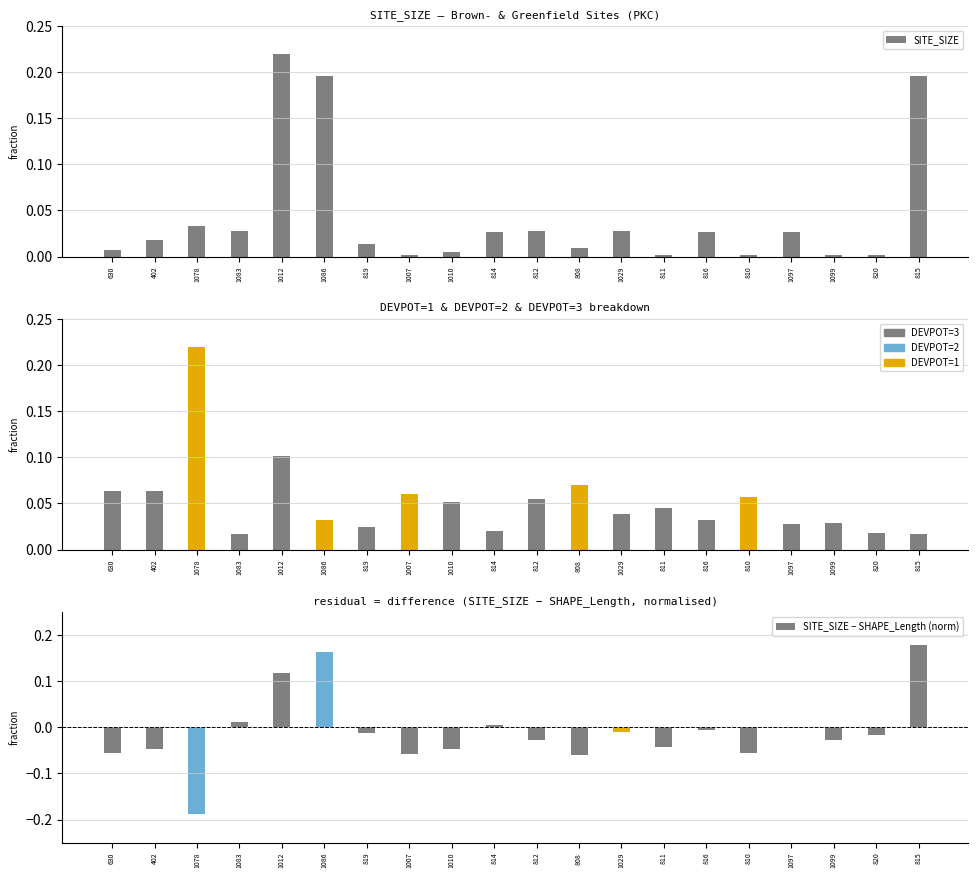

Between 816 and 811, which is larger?

816